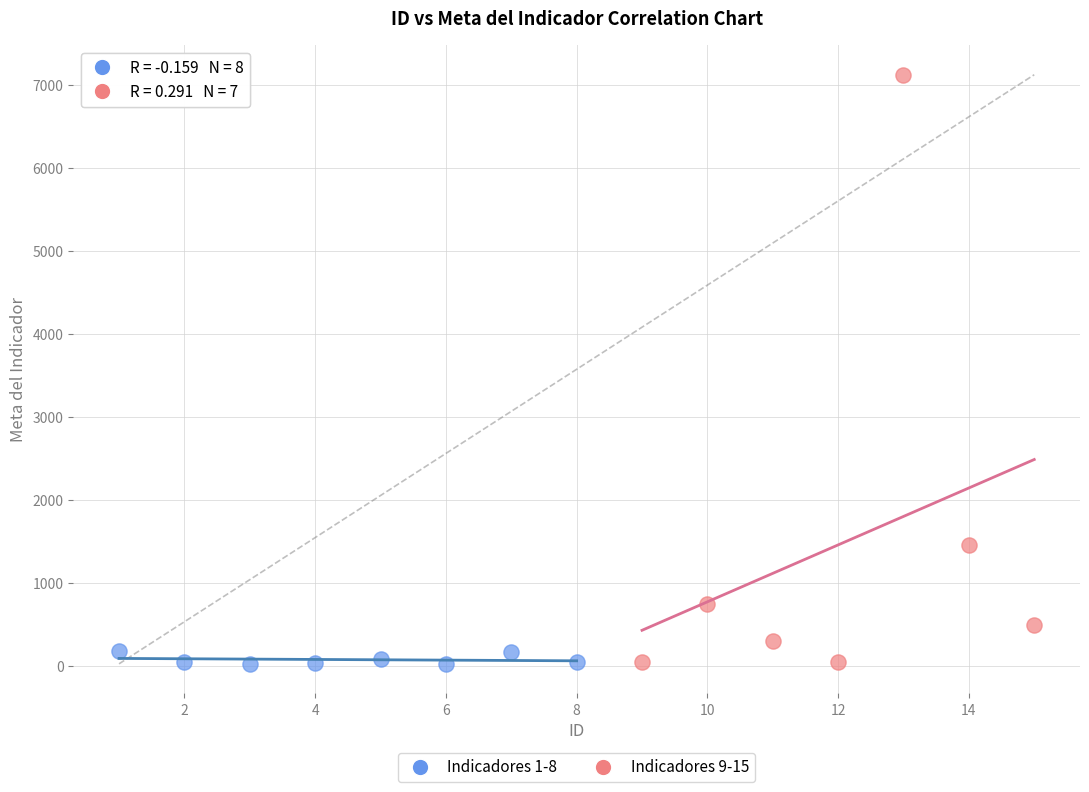

Which series has the largest Y range (max minus min)?

Indicadores 9-15